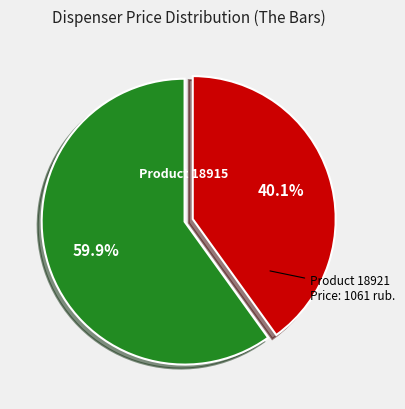

Is there a majority slice in this chart?

Yes